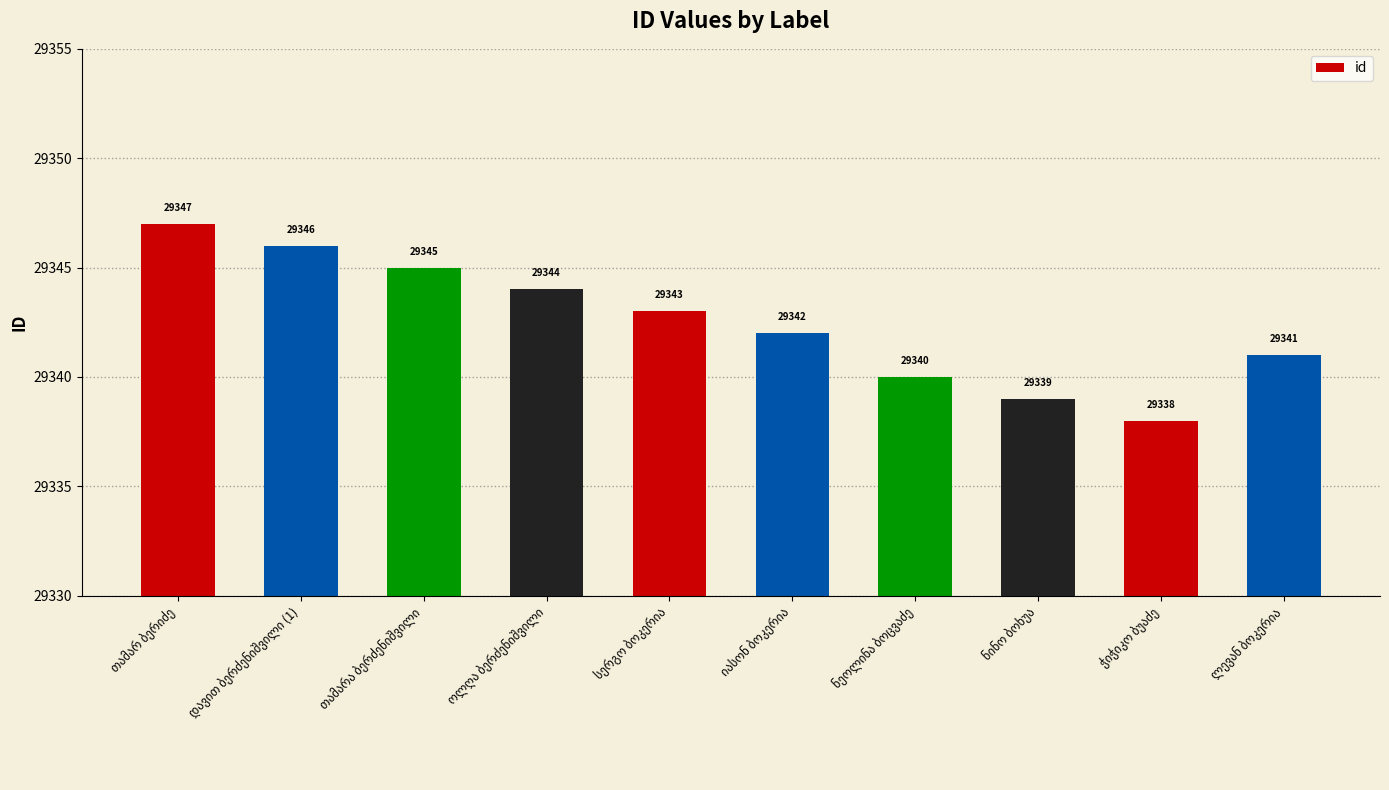

What is the minimum value shown in the chart?

29338